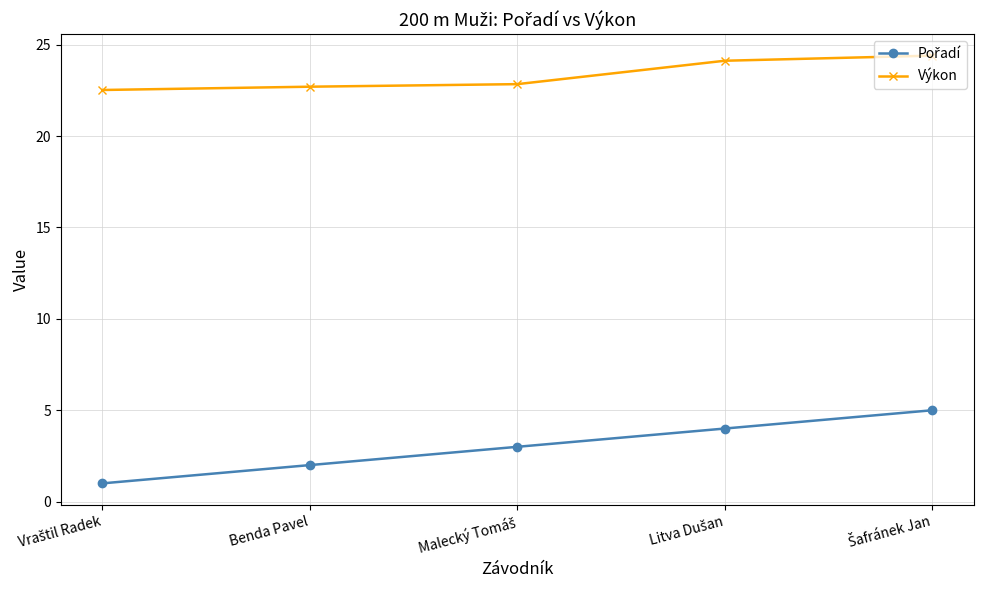

What is the sum of all Výkon values?

116.6